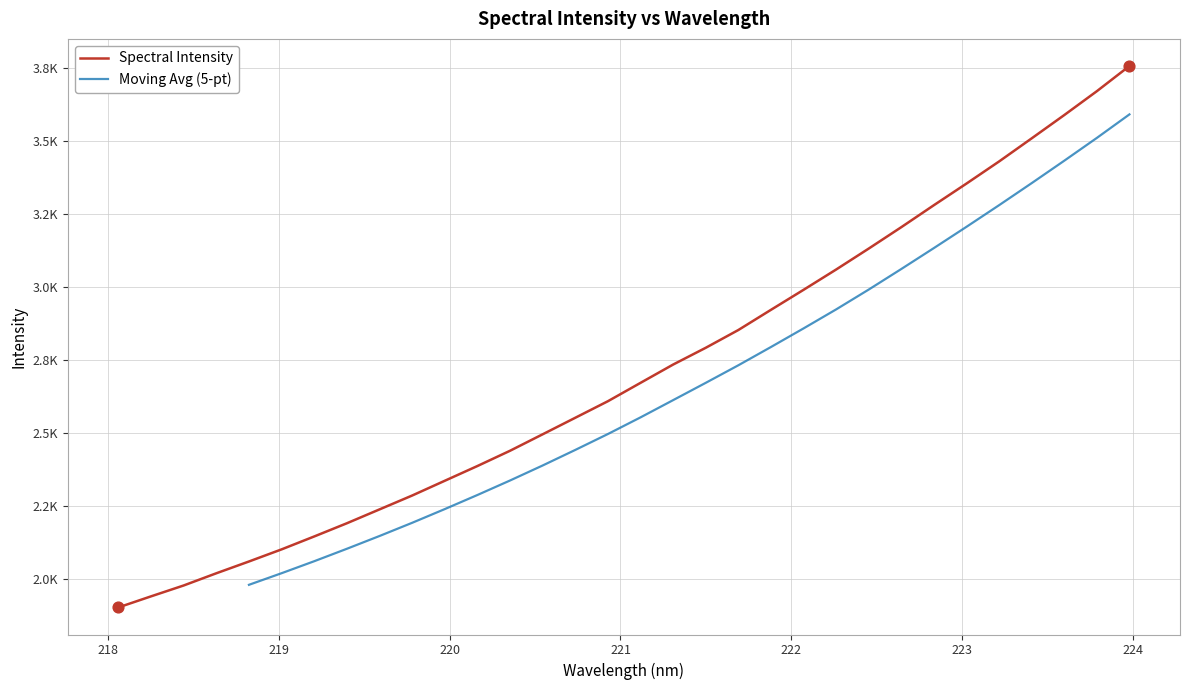

Between 221.1174 and 222.263, which is larger?

222.263